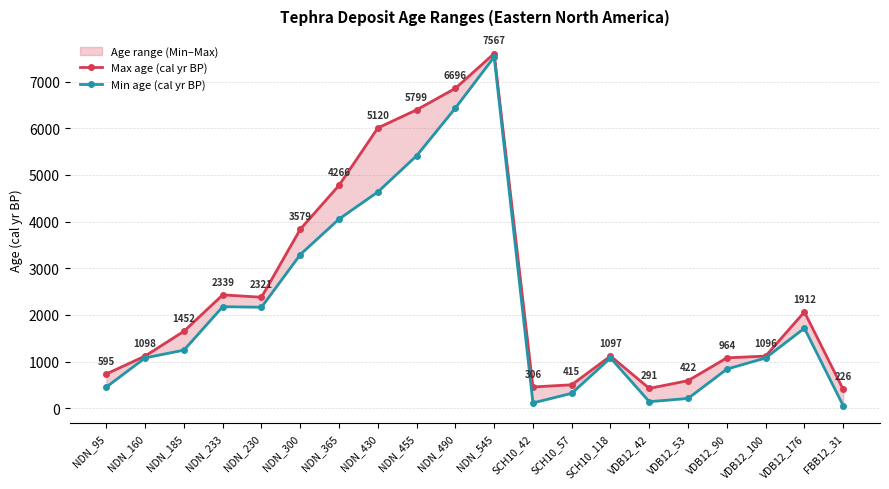

How many data points in Max age (cal yr BP) are less than 1649?

10